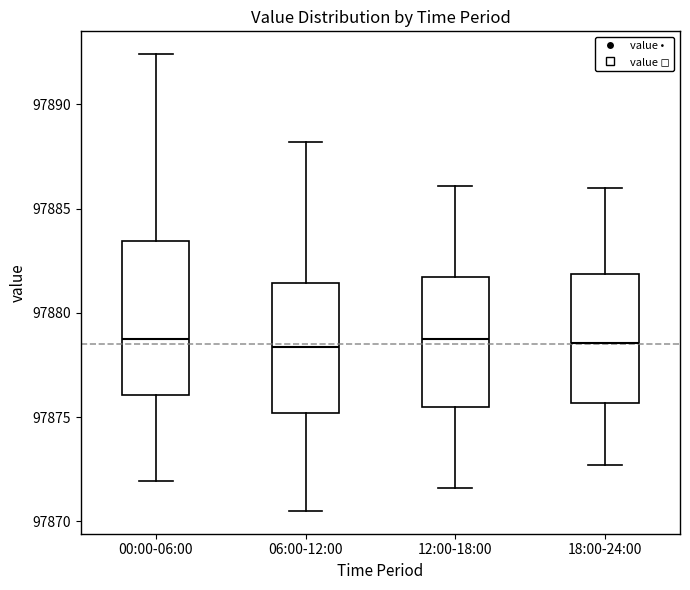

Reading left to right, transcribe this box plot: for each box, give where its median line is, the range the box spans, and where its two whiskers end, as read against the y-axis. The values are not printed on the chart, so give them approximately, as read against the axis.

00:00-06:00: median 97879.0, box 97876.0 to 97883.5, whiskers 97872.0 to 97892.5
06:00-12:00: median 97878.5, box 97875.0 to 97881.5, whiskers 97870.5 to 97888.0
12:00-18:00: median 97879.0, box 97875.5 to 97881.5, whiskers 97871.5 to 97886.0
18:00-24:00: median 97878.5, box 97875.5 to 97882.0, whiskers 97872.5 to 97886.0